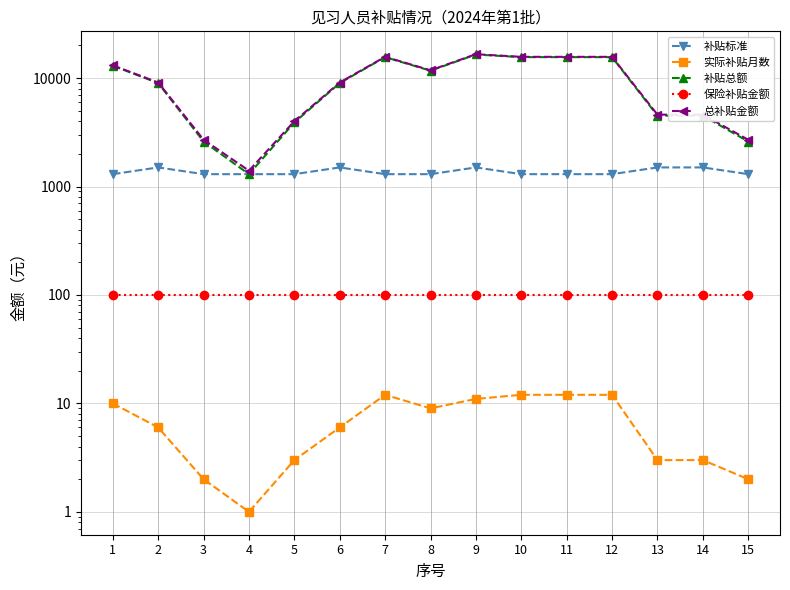

Reading right to left, what are all the values shown in this chart?

补贴标准: 1300	1500	1500	1300	1300	1300	1500	1300	1300	1500	1300	1300	1300	1500	1300
实际补贴月数: 2	3	3	12	12	12	11	9	12	6	3	1	2	6	10
补贴总额: 2600	4500	4500	15600	15600	15600	16500	11700	15600	9000	3900	1300	2600	9000	13000
保险补贴金额: 100	100	100	100	100	100	100	100	100	100	100	100	100	100	100
总补贴金额: 2700	4600	4600	15700	15700	15700	16600	11800	15700	9100	4000	1400	2700	9100	13100